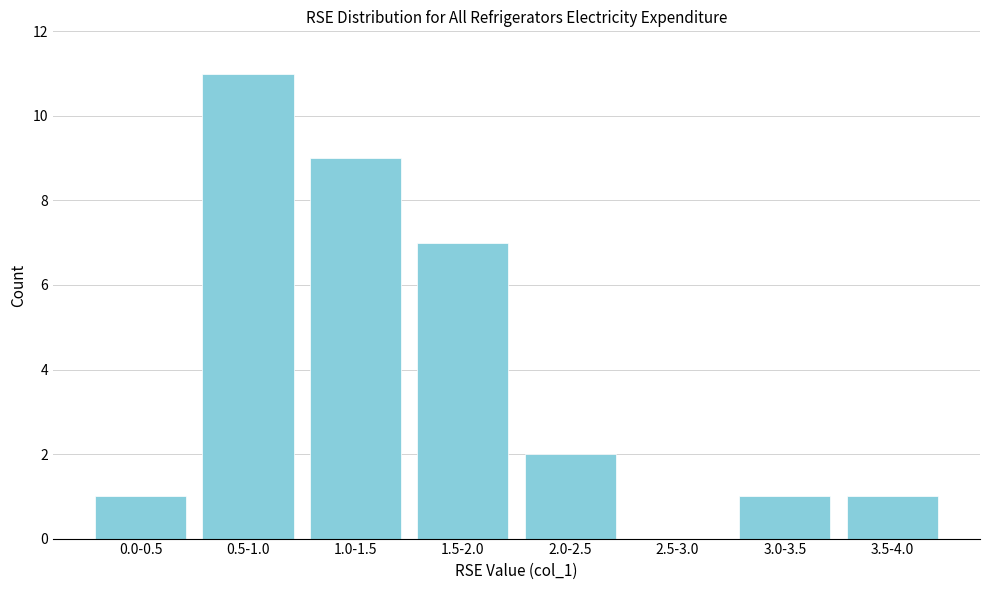

Reading right to left, list all the values displayed in this chart.

3.5-4.0=1	3.0-3.5=1	2.5-3.0=0	2.0-2.5=2	1.5-2.0=7	1.0-1.5=9	0.5-1.0=11	0.0-0.5=1